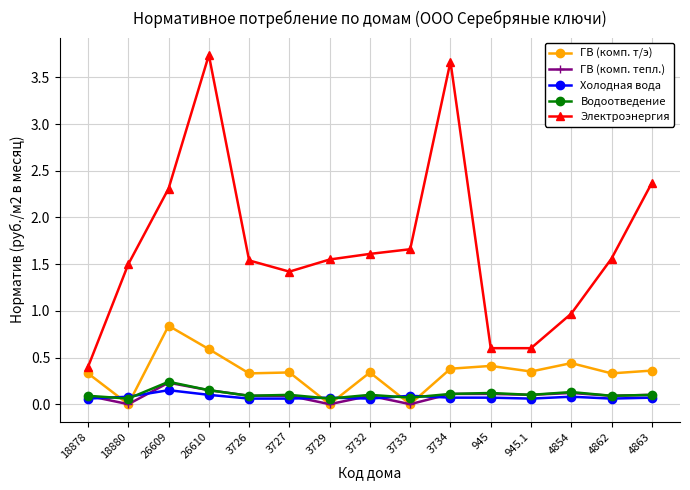

What is the maximum value shown in the chart?

3.7